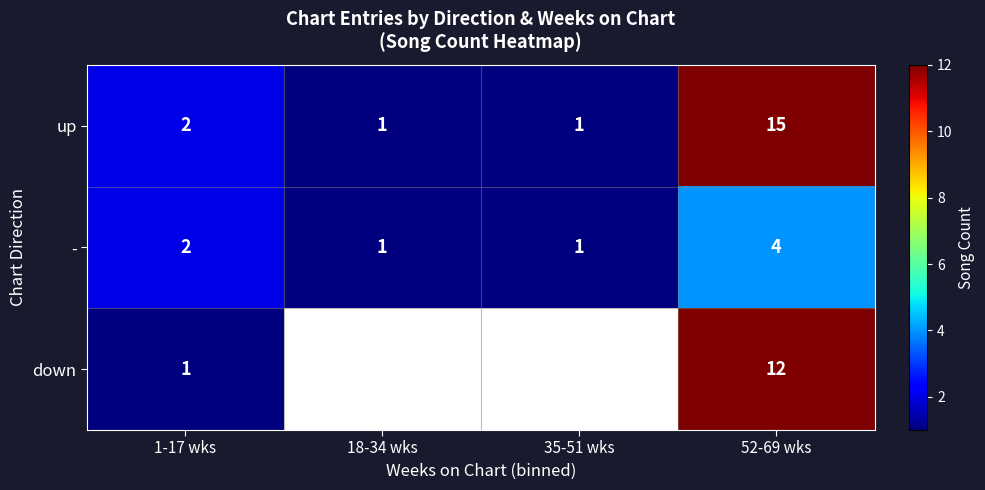

What is the total value across all series at 1-17 wks?

5